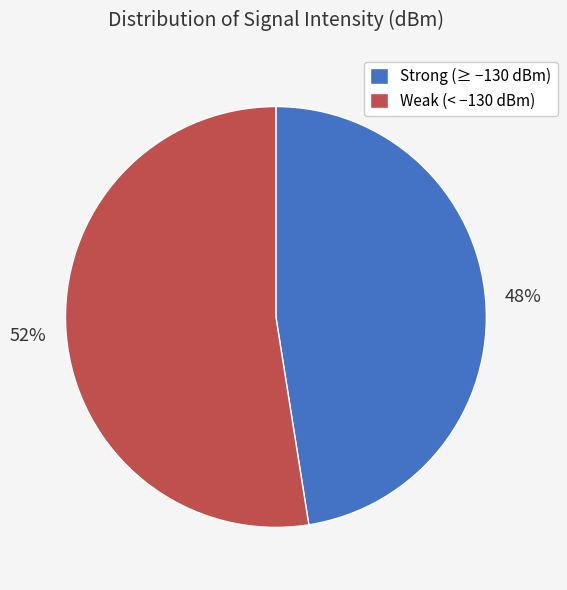

What is the smallest slice in the pie chart?

Strong (≥ −130 dBm)